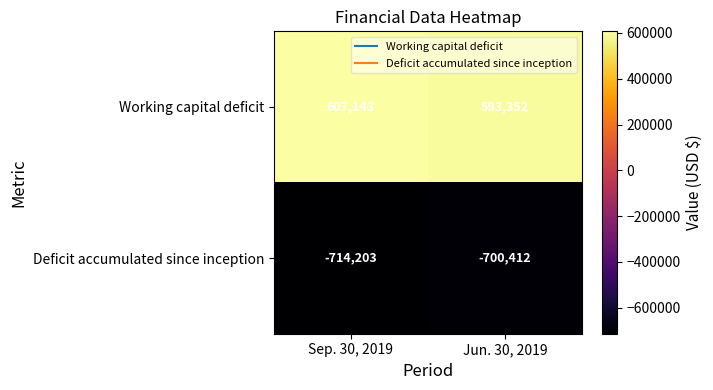

True or false: Deficit accumulated since inception has a value of -249255 at Sep. 30, 2019.

False